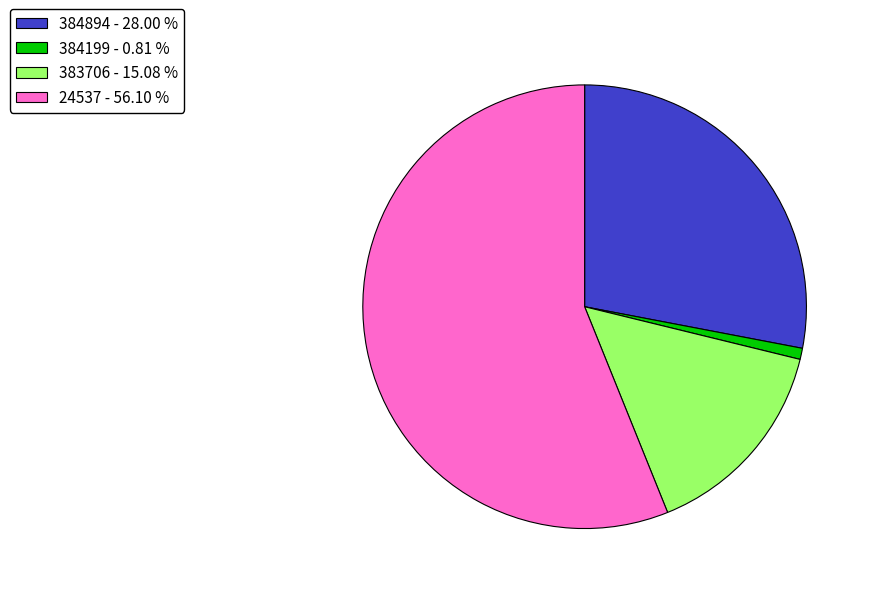

Is 383706 - 15.08 % the majority of the pie?

No